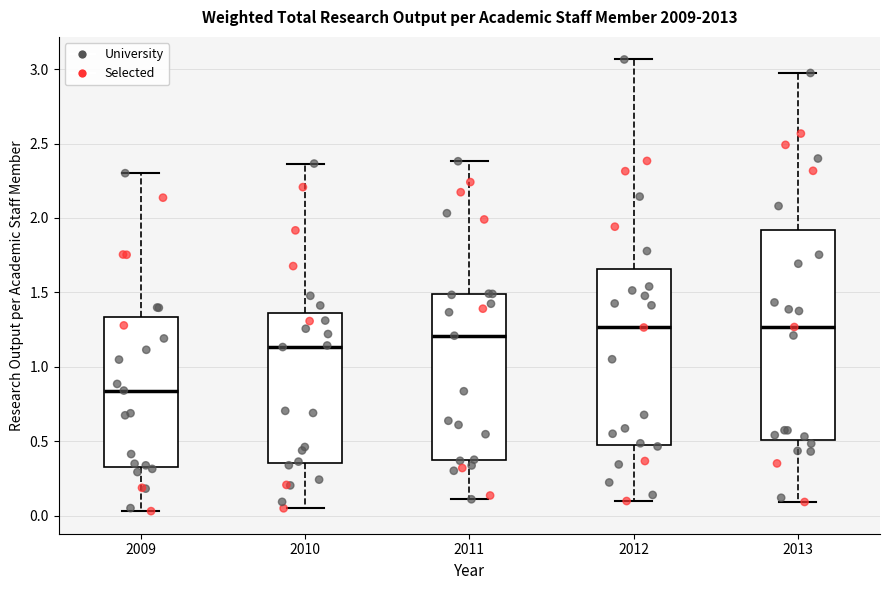

Reading left to right, read every box against the y-axis: the position of its median line, the range the box covers, and the ends of its whiskers. The values are not printed on the chart, so give them approximately, as read against the axis.

2009: median 0.85, box 0.35 to 1.35, whiskers 0.05 to 2.30
2010: median 1.15, box 0.35 to 1.35, whiskers 0.05 to 2.35
2011: median 1.20, box 0.35 to 1.50, whiskers 0.10 to 2.40
2012: median 1.25, box 0.50 to 1.65, whiskers 0.10 to 3.05
2013: median 1.25, box 0.50 to 1.90, whiskers 0.10 to 2.95